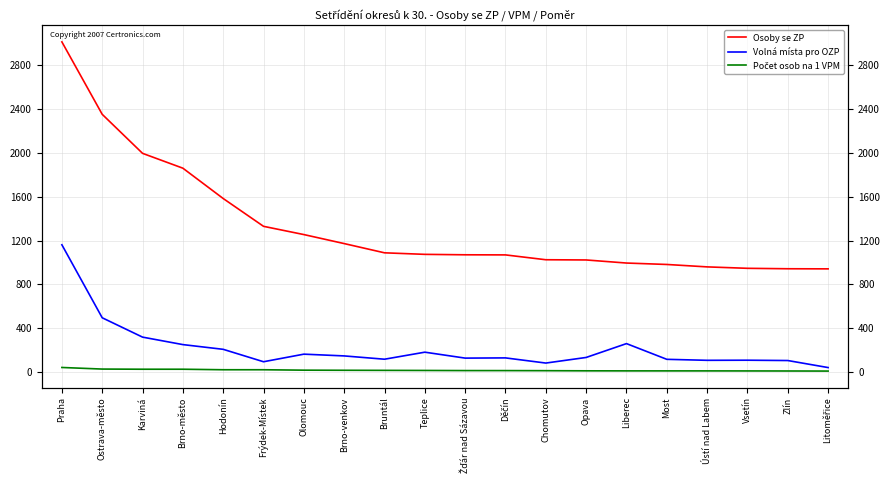

What is the label of the 14th point from the right?

Olomouc